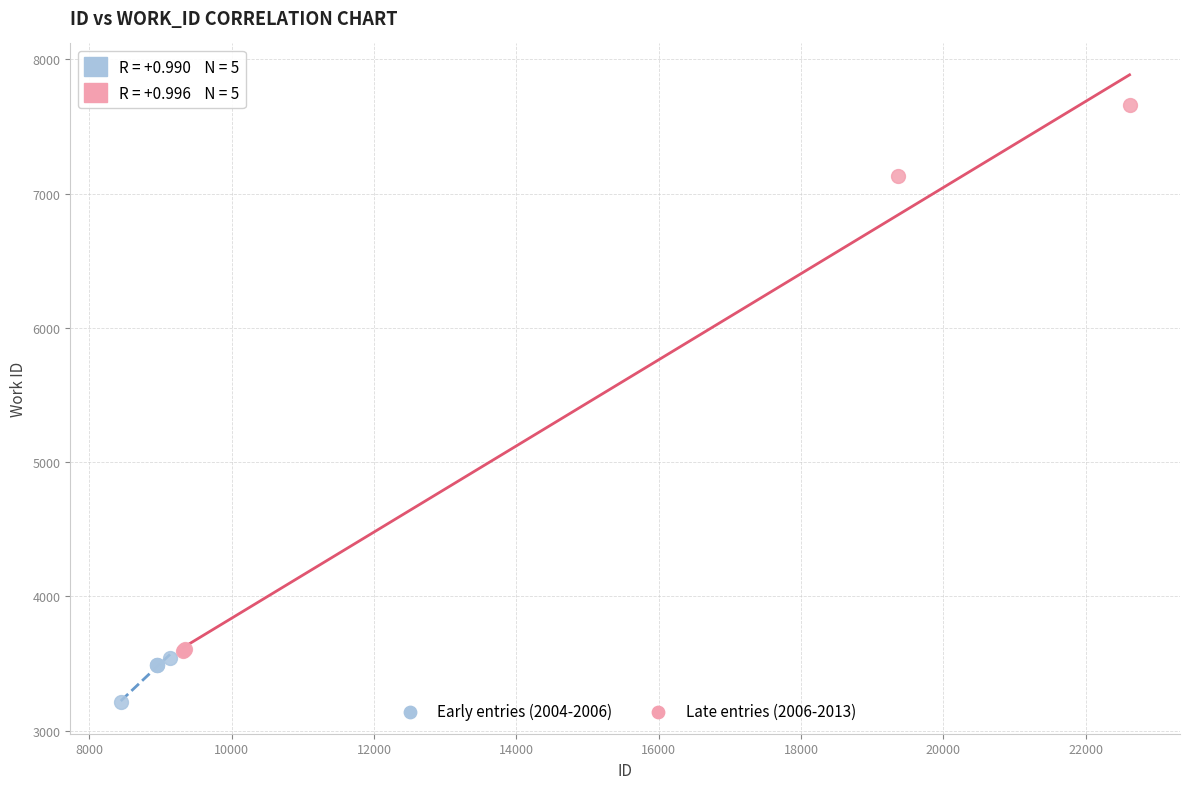

What are all the series names shown in the legend?

Early entries (2004-2006), Late entries (2006-2013)